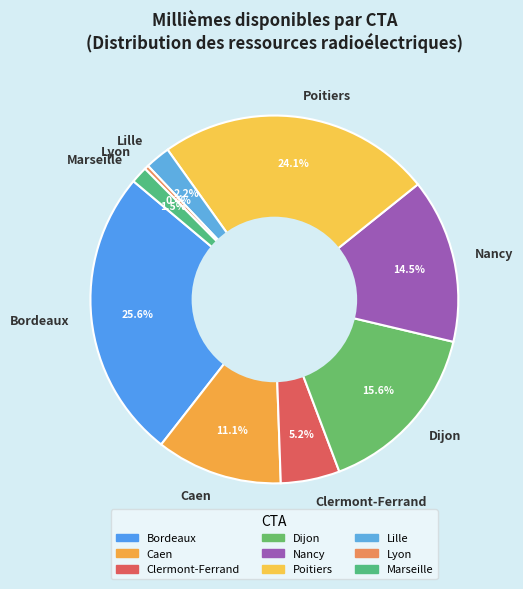

Rank the categories by value from lowest to highest.

Lyon, Marseille, Lille, Clermont-Ferrand, Caen, Nancy, Dijon, Poitiers, Bordeaux